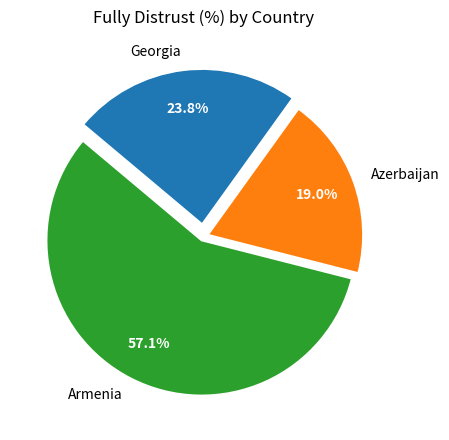

To the nearest percent, what is the difference between the Armenia and Azerbaijan slice percentages?

38%